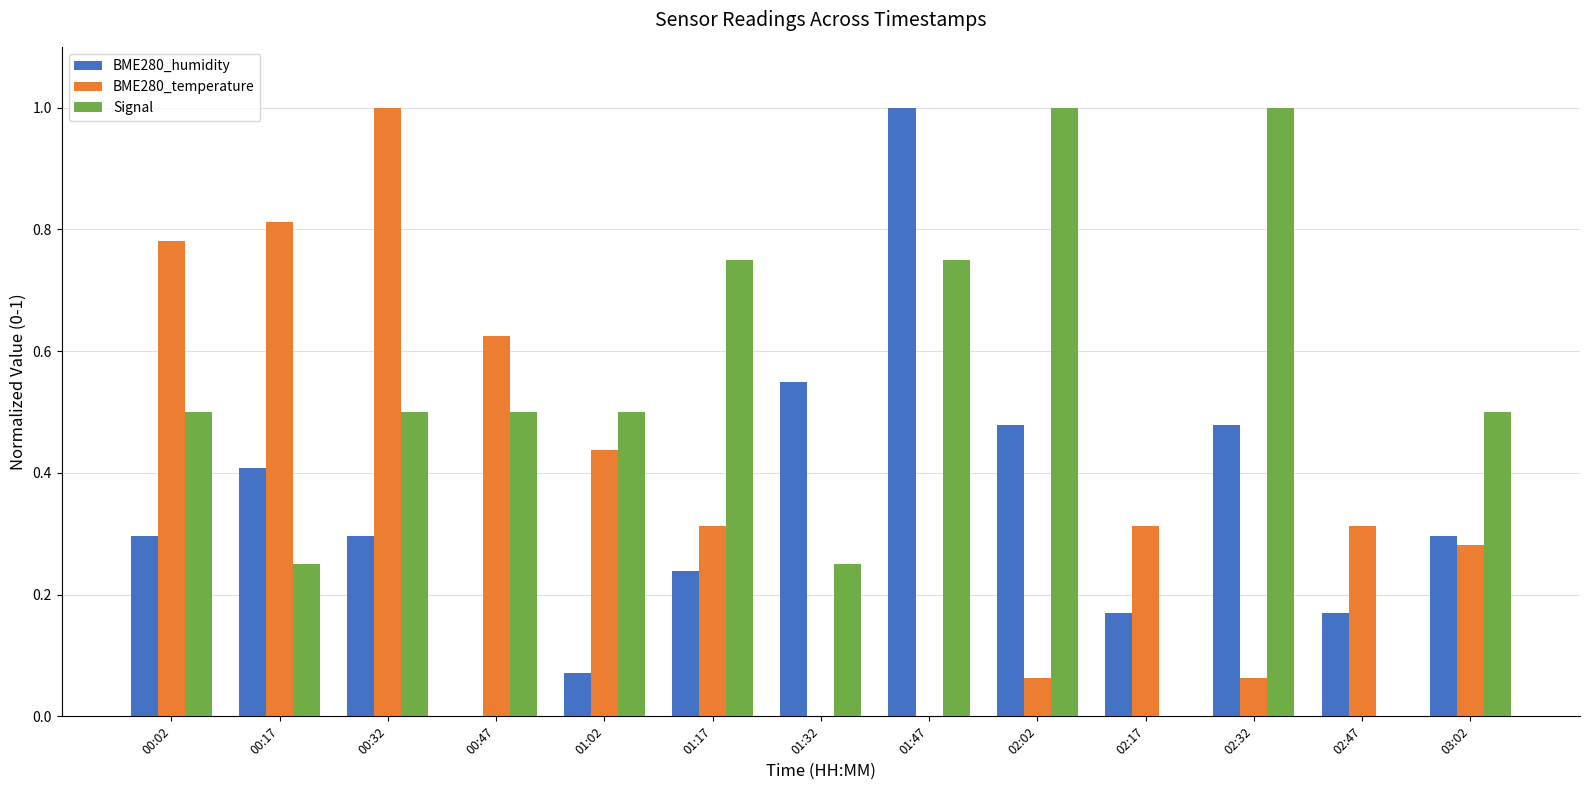

Which series changed the most between 01:47 and 02:17?

BME280_humidity